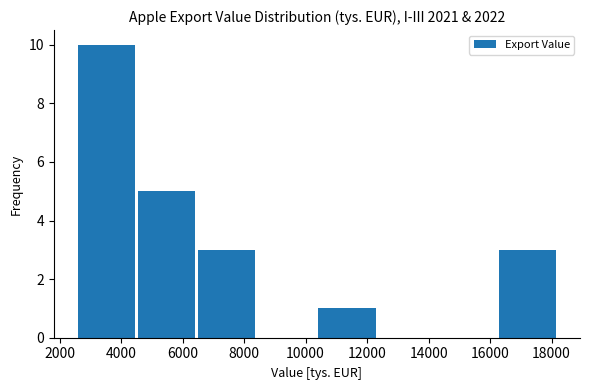

Reading left to right, list every bar in this chart as the range it spans on the x-axis followed by its height. Neither the bar edges nor the heights are printed on the chart, so give them approximately, as read against the axes.

2600 to 4400: 10
4400 to 6400: 5
6400 to 8400: 3
8400 to 10400: 0
10400 to 12400: 1
12400 to 14200: 0
14200 to 16200: 0
16200 to 18200: 3